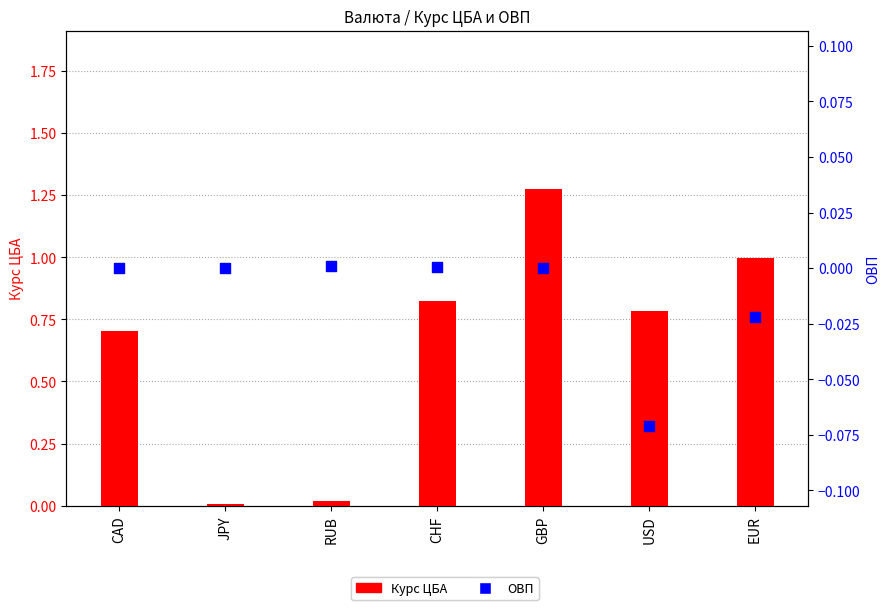

Which series reaches the maximum Y coordinate?

Курс ЦБА